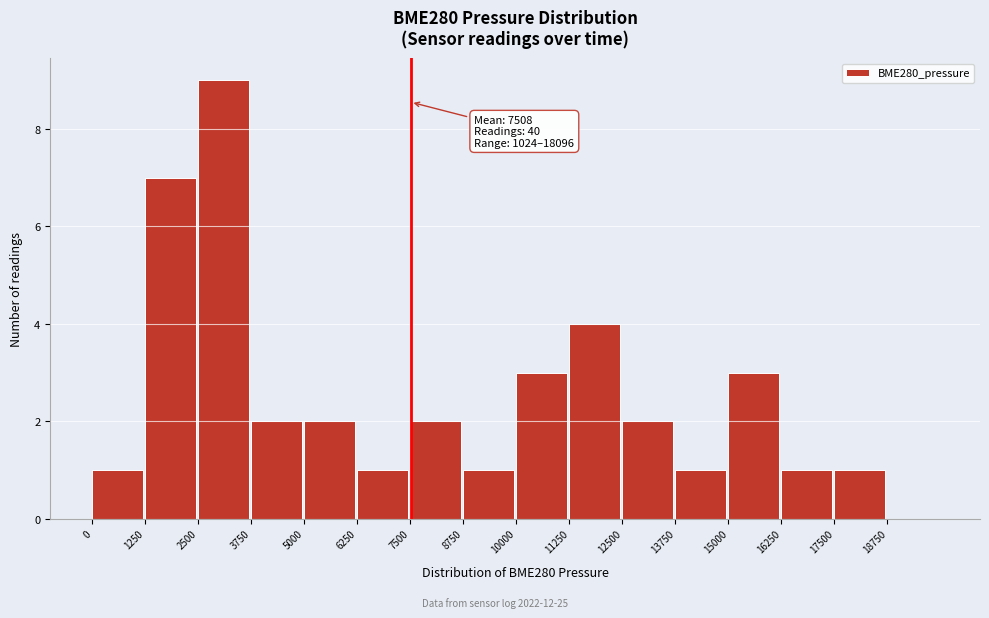

Over which range of the x-axis is the bar tallest?

2500 to 3750